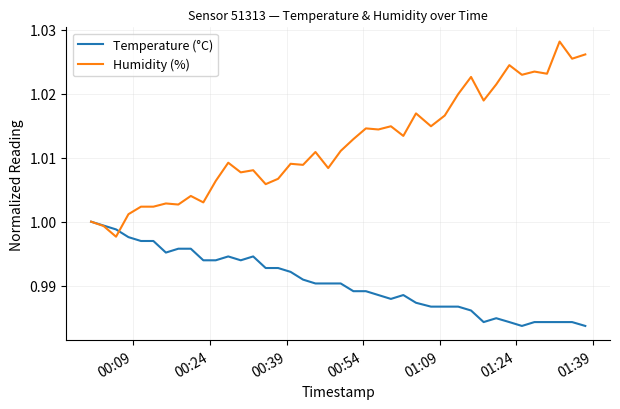

True or false: Temperature (°C) has more than 1 points higher than both neighbors.

True